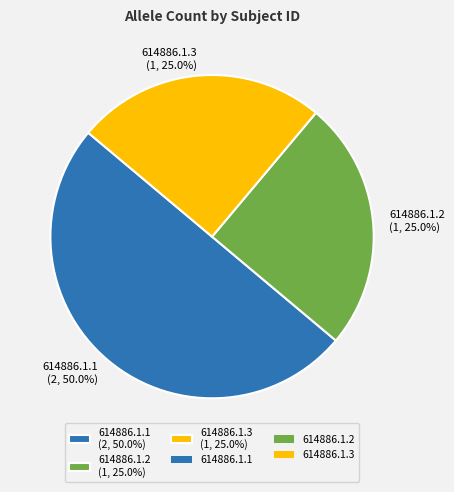

Is 614886.1.2 the majority of the pie?

No